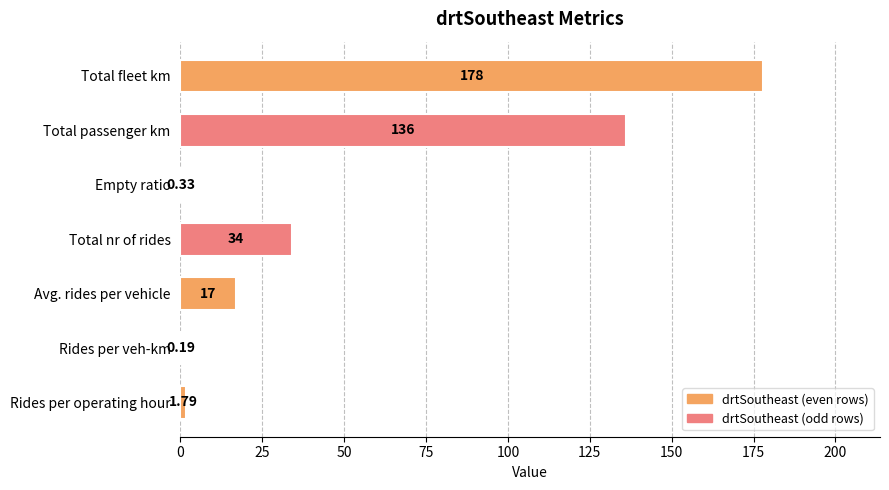

Which has a higher value, Avg. rides per vehicle or Total nr of rides?

Total nr of rides